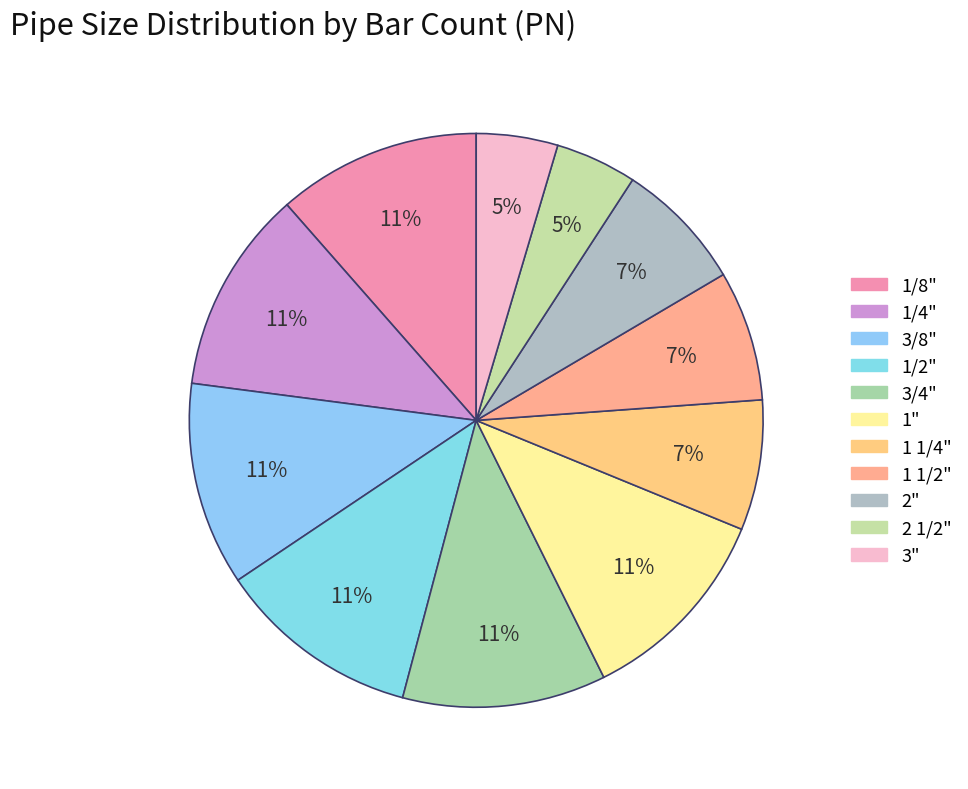

What percentage is the 1/8" slice, to the nearest percent?

11%